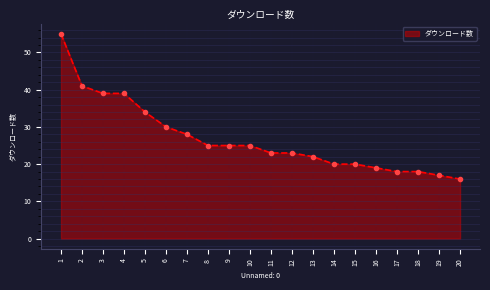

What is the value of the 19th point from the left?

17